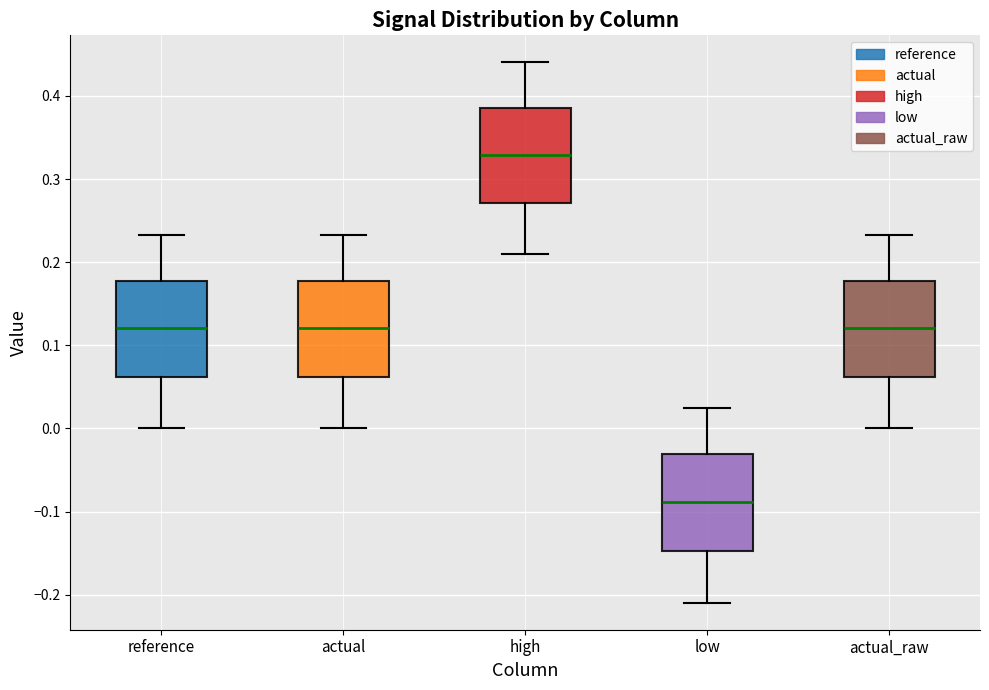

Where does the median line of the box for actual sit on the y-axis? The values are not printed on the chart, so give them approximately, as read against the axis.

0.12